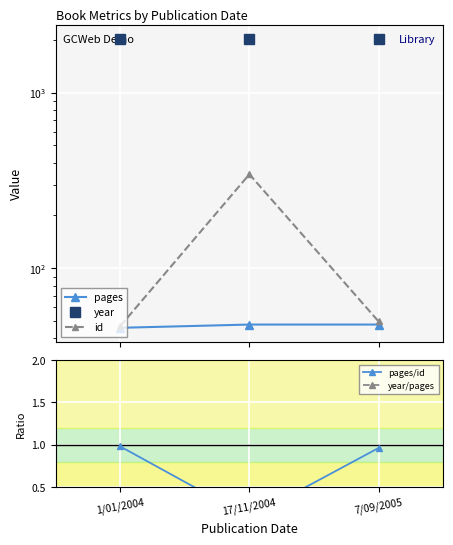

At 17/11/2004, list the series in order from smallest to largest.

pages/id, year/pages, pages, id, year